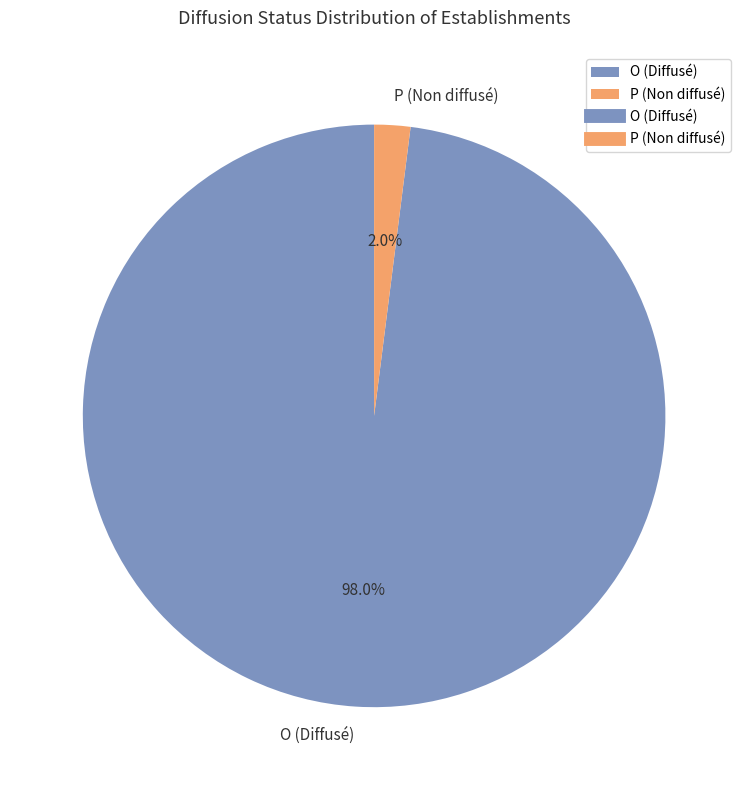

Count the number of slices in the pie.

2